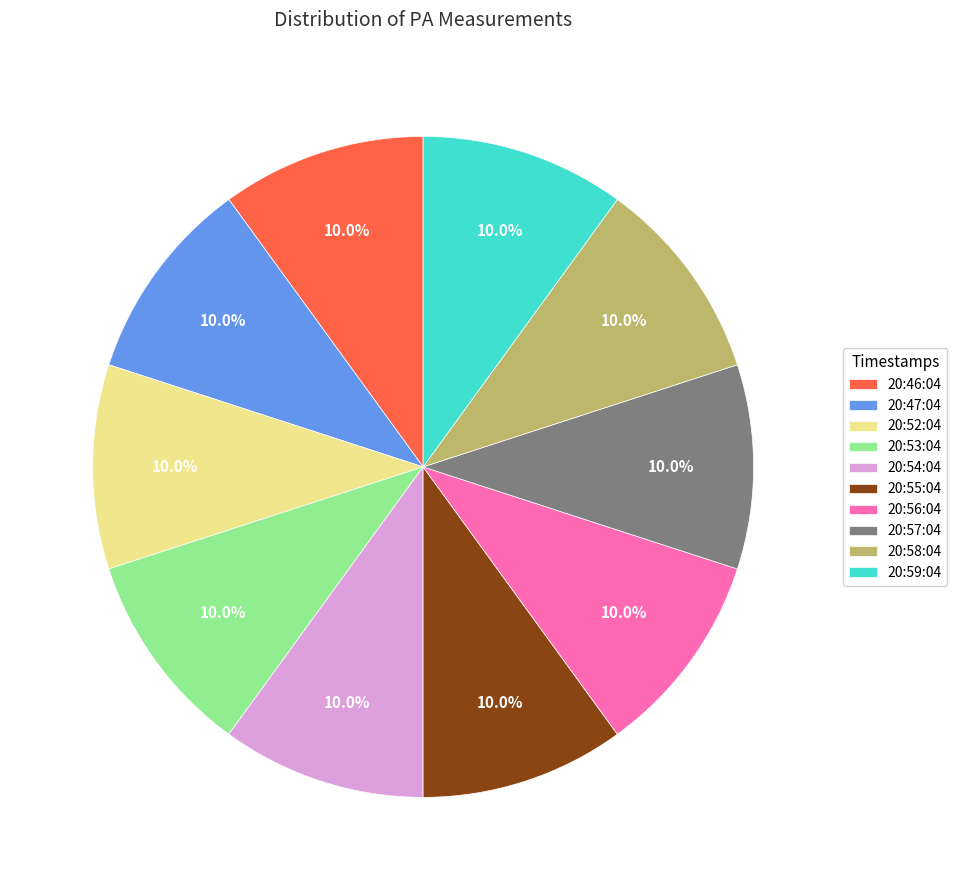

Does 20:55:04 represent more than half of the total?

No